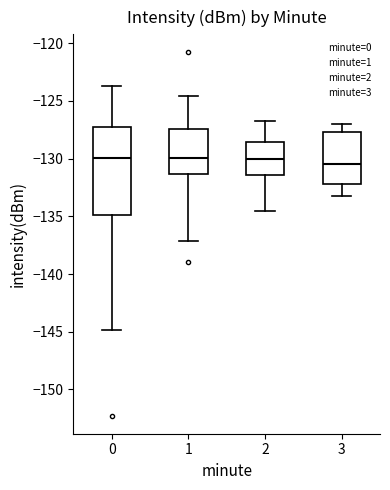

Which box is the tallest, from its lower edge to its upper edge?

0